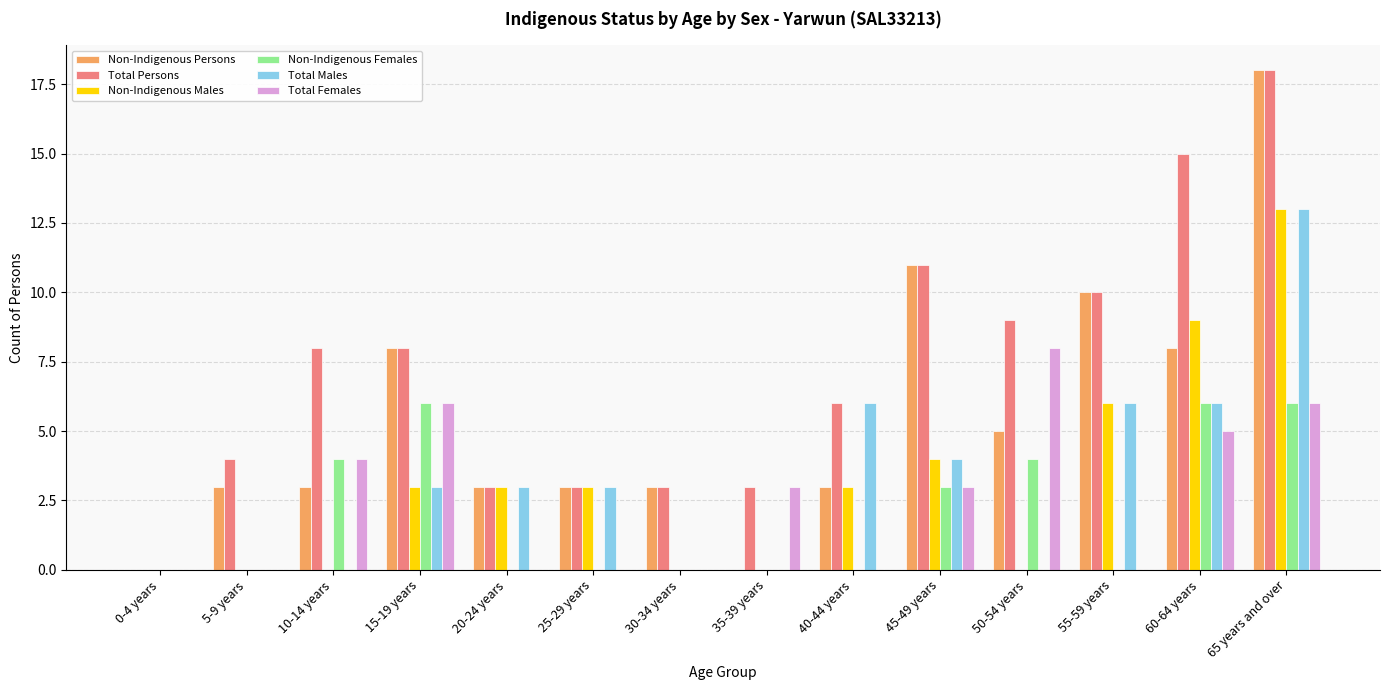

Reading left to right, transcribe all the data shown in this chart.

Non-Indigenous Persons: 0-4 years=0	5-9 years=3	10-14 years=3	15-19 years=8	20-24 years=3	25-29 years=3	30-34 years=3	35-39 years=0	40-44 years=3	45-49 years=11	50-54 years=5	55-59 years=10	60-64 years=8	65 years and over=18
Total Persons: 0-4 years=0	5-9 years=4	10-14 years=8	15-19 years=8	20-24 years=3	25-29 years=3	30-34 years=3	35-39 years=3	40-44 years=6	45-49 years=11	50-54 years=9	55-59 years=10	60-64 years=15	65 years and over=18
Non-Indigenous Males: 0-4 years=0	5-9 years=0	10-14 years=0	15-19 years=3	20-24 years=3	25-29 years=3	30-34 years=0	35-39 years=0	40-44 years=3	45-49 years=4	50-54 years=0	55-59 years=6	60-64 years=9	65 years and over=13
Non-Indigenous Females: 0-4 years=0	5-9 years=0	10-14 years=4	15-19 years=6	20-24 years=0	25-29 years=0	30-34 years=0	35-39 years=0	40-44 years=0	45-49 years=3	50-54 years=4	55-59 years=0	60-64 years=6	65 years and over=6
Total Males: 0-4 years=0	5-9 years=0	10-14 years=0	15-19 years=3	20-24 years=3	25-29 years=3	30-34 years=0	35-39 years=0	40-44 years=6	45-49 years=4	50-54 years=0	55-59 years=6	60-64 years=6	65 years and over=13
Total Females: 0-4 years=0	5-9 years=0	10-14 years=4	15-19 years=6	20-24 years=0	25-29 years=0	30-34 years=0	35-39 years=3	40-44 years=0	45-49 years=3	50-54 years=8	55-59 years=0	60-64 years=5	65 years and over=6